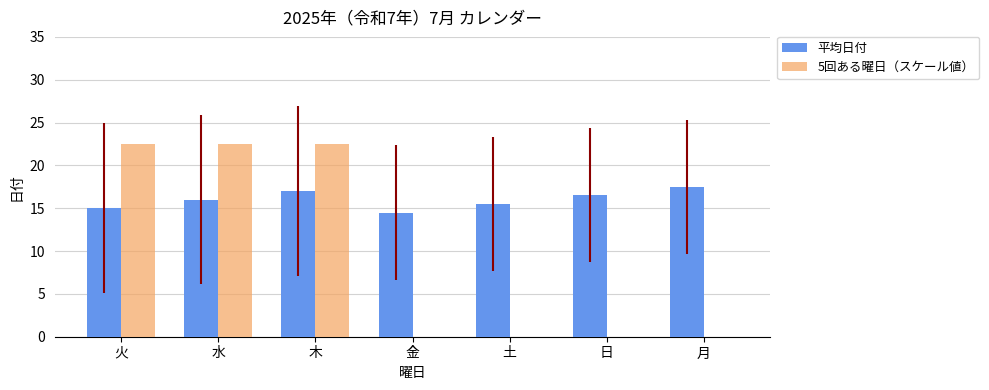

What is the difference between the 平均日付 values at 日 and 金?

2.0